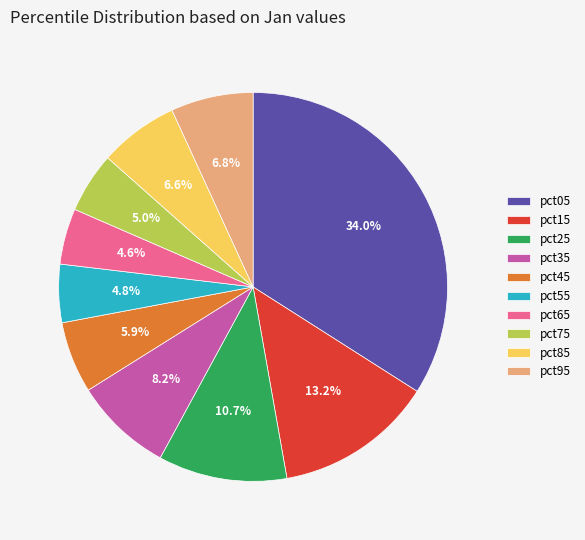

Count the number of slices in the pie.

10